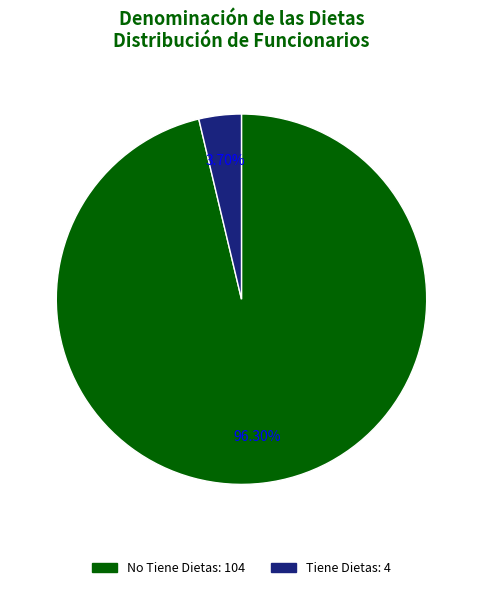

Which category has the smallest portion of the pie?

Tiene Dietas